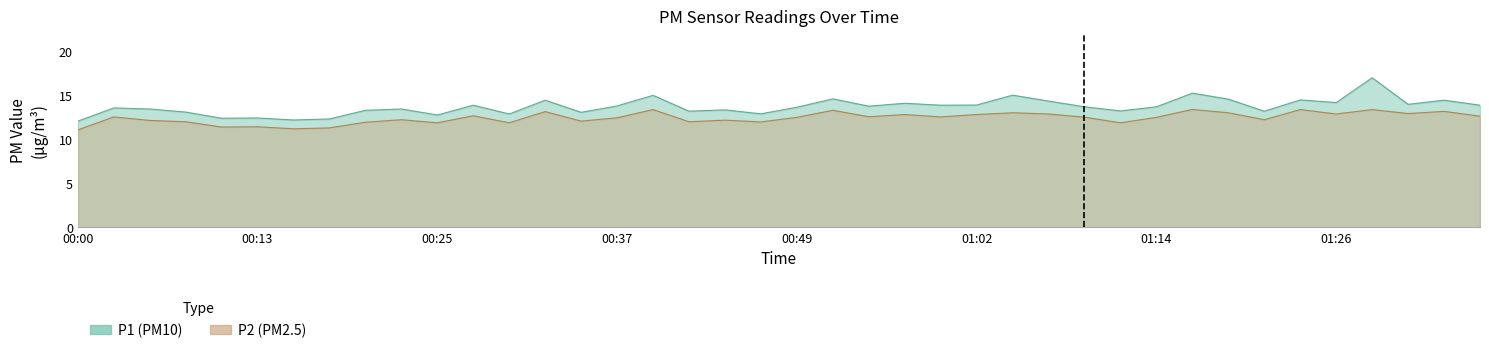

Which series has the largest range (max minus min)?

P1